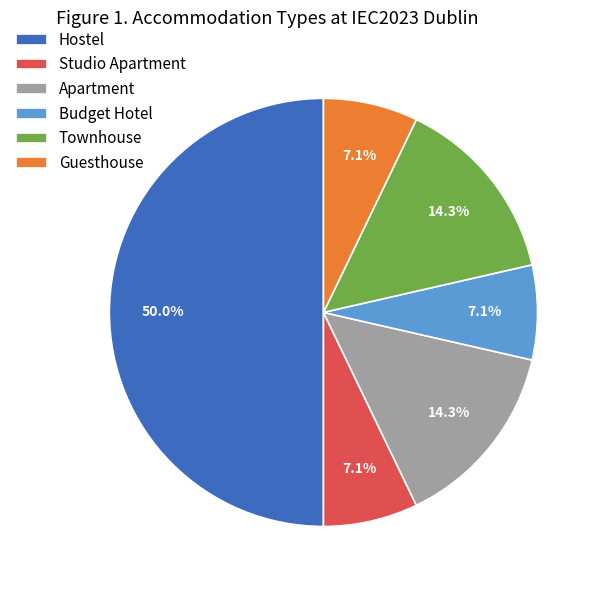

Is the sum of Studio Apartment and Budget Hotel greater than half?

No